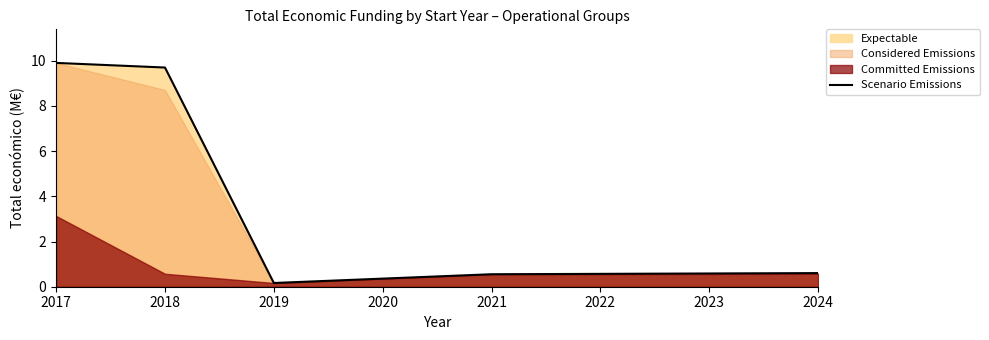

What is the difference between the second highest and minimum values?

9.5